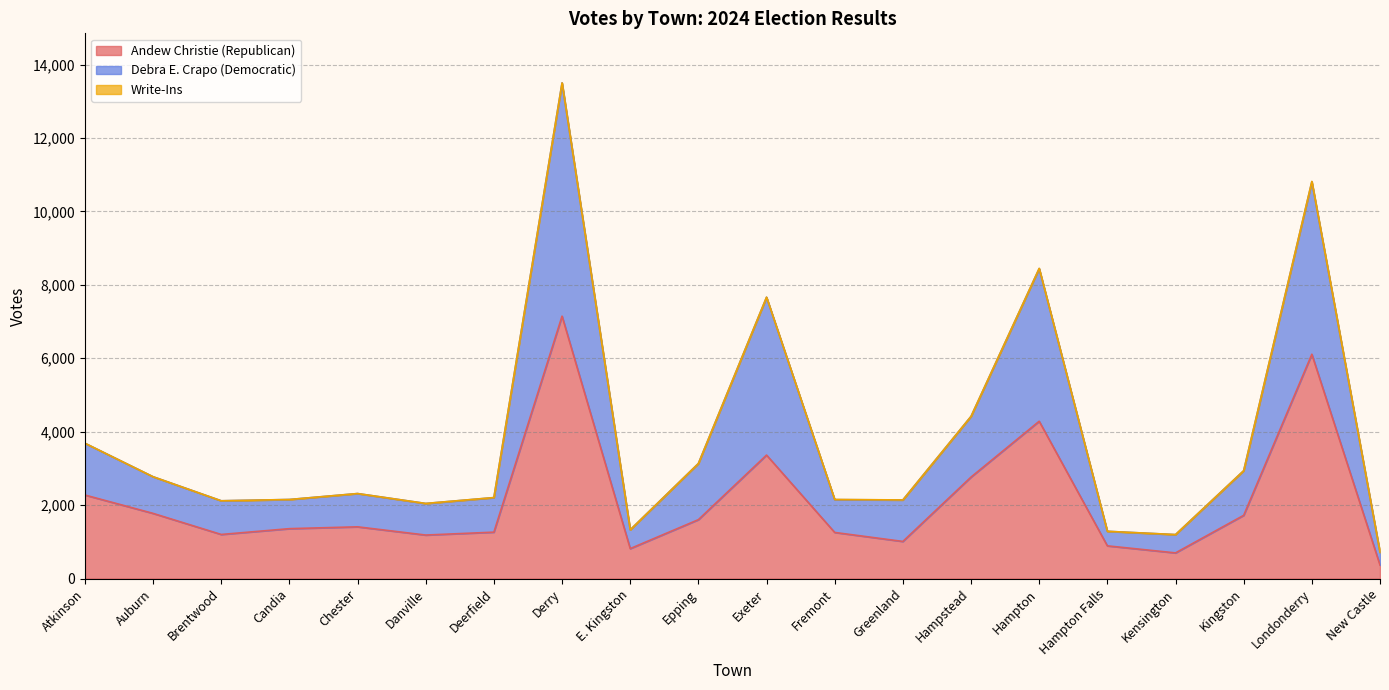

Where is Andew Christie (Republican) nearest to the value 3758?

Exeter